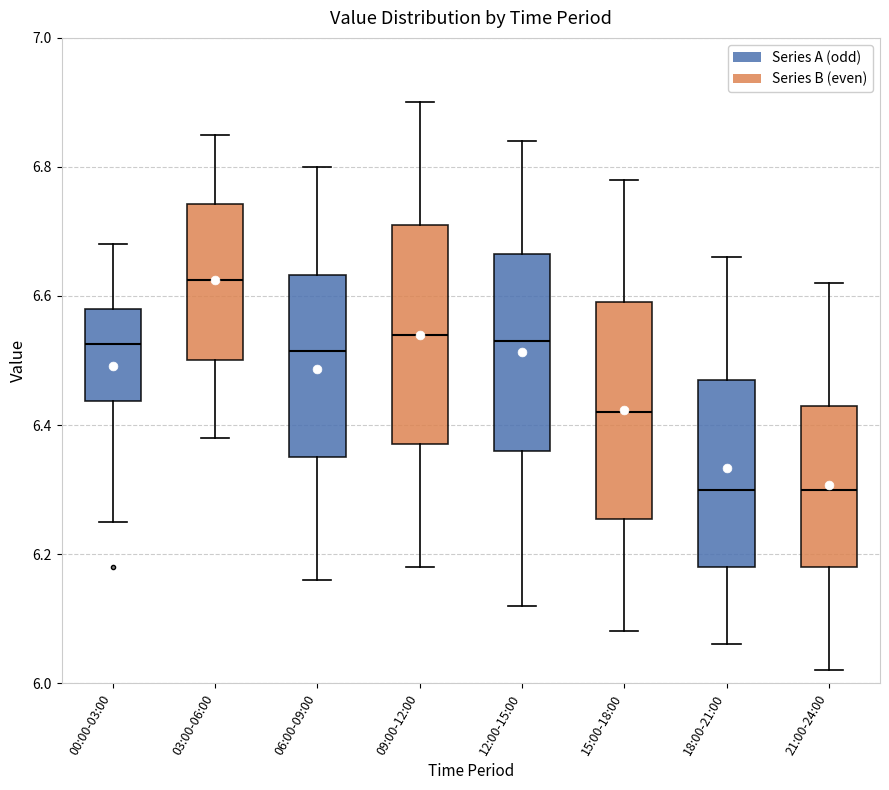

Reading left to right, transcribe this box plot: for each box, give where its median line is, the range the box spans, and where its two whiskers end, as read against the y-axis. The values are not printed on the chart, so give them approximately, as read against the axis.

00:00-03:00: median 6.52, box 6.44 to 6.58, whiskers 6.26 to 6.68
03:00-06:00: median 6.62, box 6.50 to 6.74, whiskers 6.38 to 6.86
06:00-09:00: median 6.52, box 6.36 to 6.64, whiskers 6.16 to 6.80
09:00-12:00: median 6.54, box 6.38 to 6.72, whiskers 6.18 to 6.90
12:00-15:00: median 6.54, box 6.36 to 6.66, whiskers 6.12 to 6.84
15:00-18:00: median 6.42, box 6.26 to 6.60, whiskers 6.08 to 6.78
18:00-21:00: median 6.30, box 6.18 to 6.48, whiskers 6.06 to 6.66
21:00-24:00: median 6.30, box 6.18 to 6.44, whiskers 6.02 to 6.62